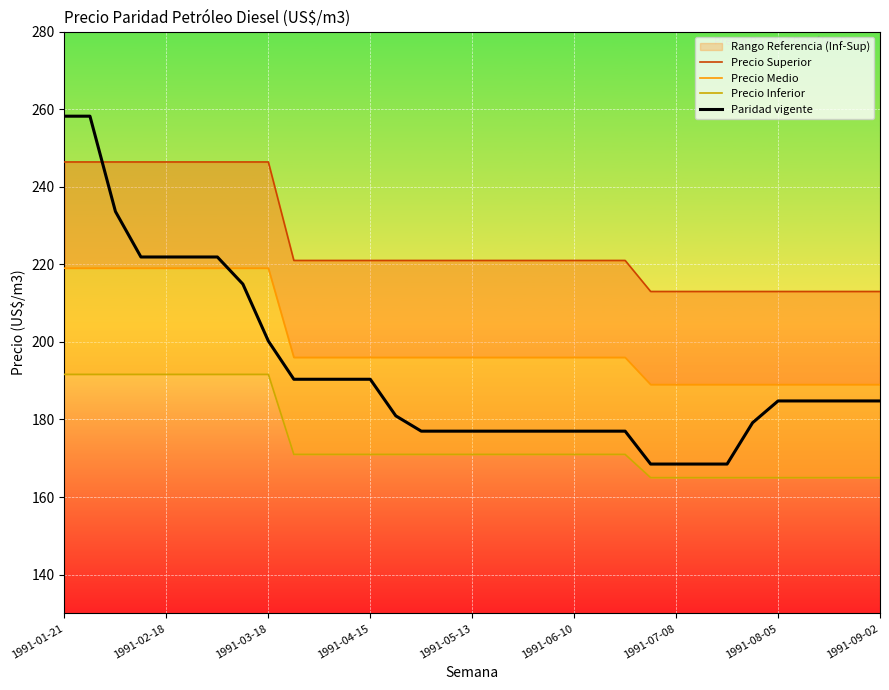

Read the Paridad vigente value at 1991-05-13.

177.0